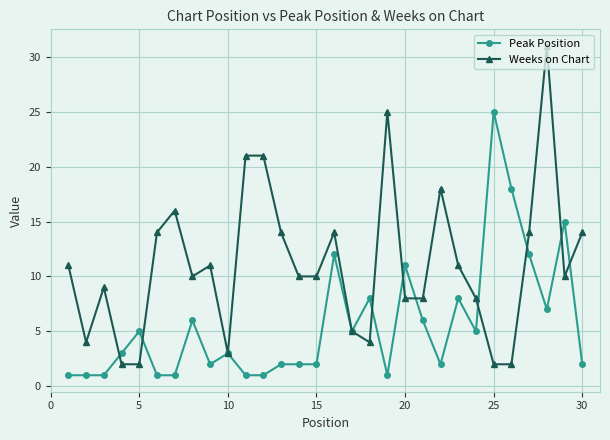

Which series ends up on top after the final intersection of Weeks on Chart and Peak Position?

Weeks on Chart